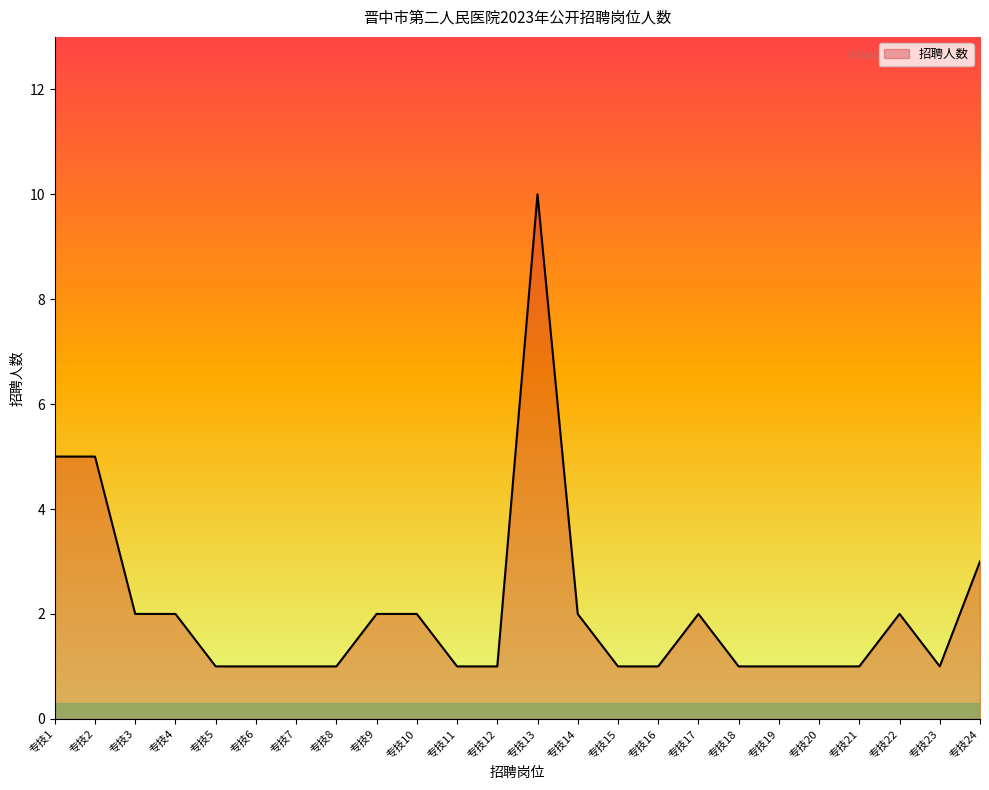

What is the average value?

2